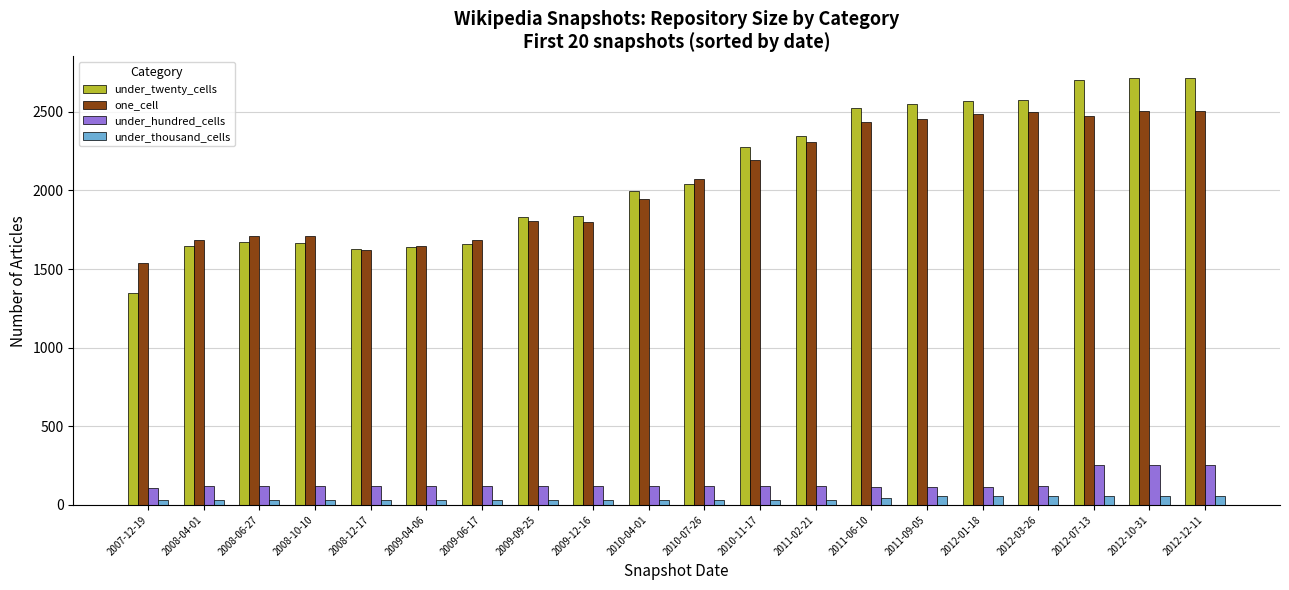

What is the sum of all one_cell values?

41072